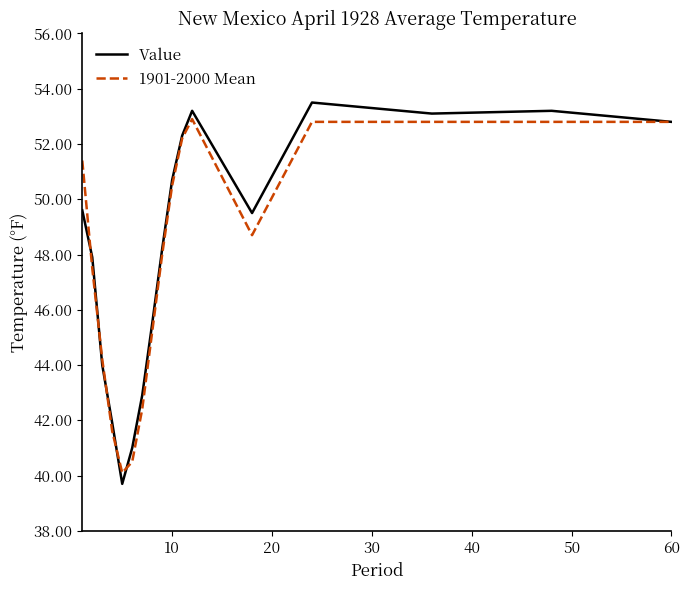

Which series has the largest range (max minus min)?

Value